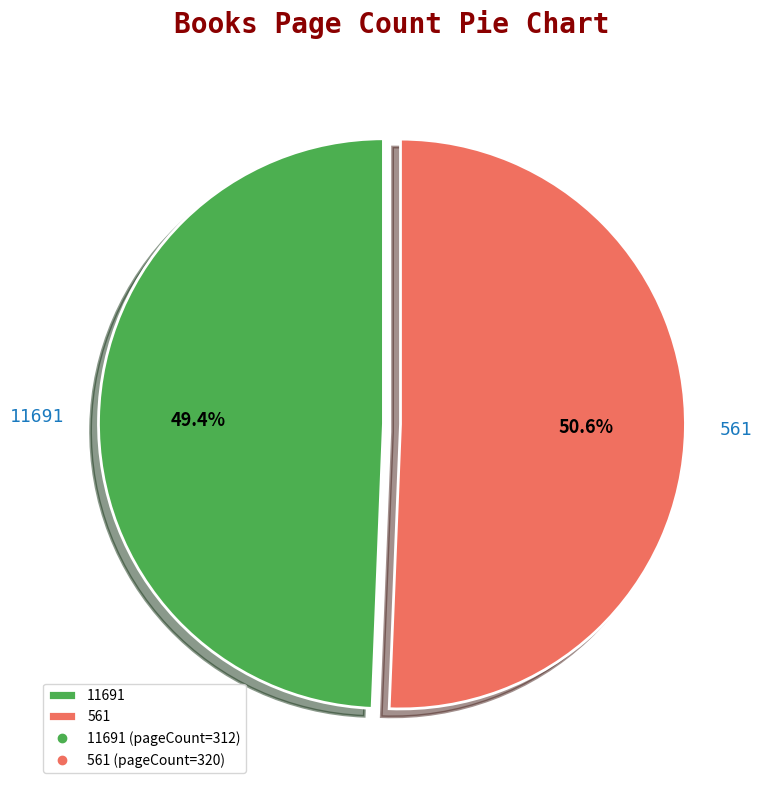

Do 561 and 11691 together represent more than half of the pie?

Yes